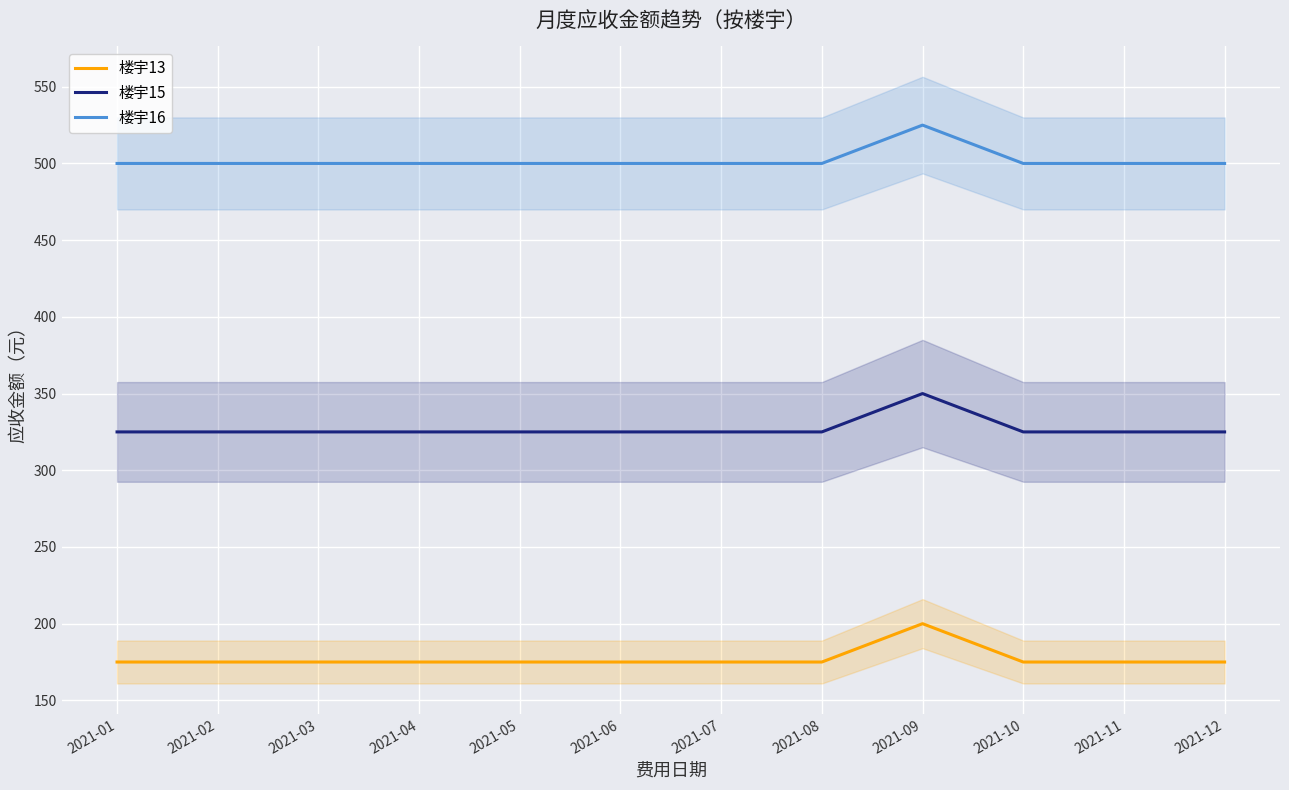

List the series in order of their peak value, highest first.

楼宇16, 楼宇15, 楼宇13